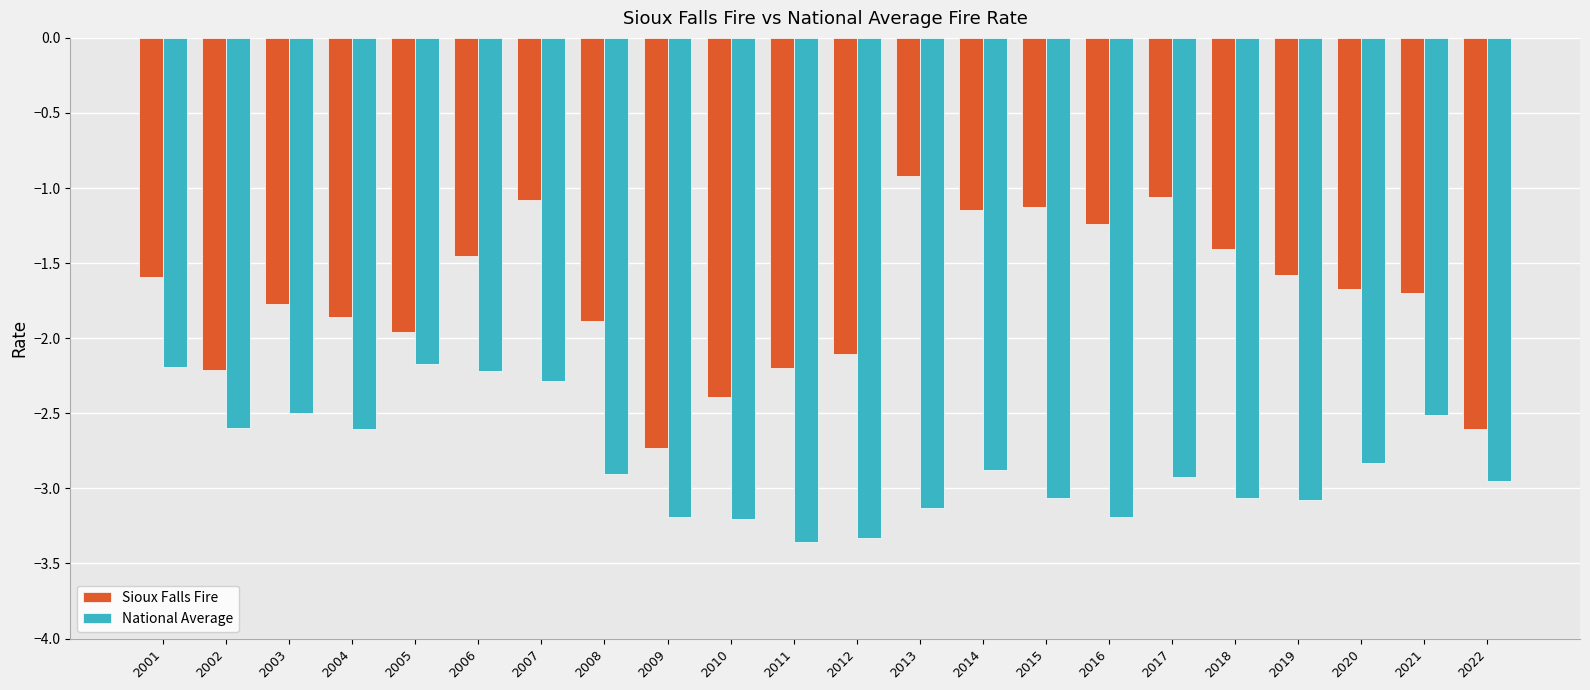

Which category has the highest value in the Sioux Falls Fire series?

2013